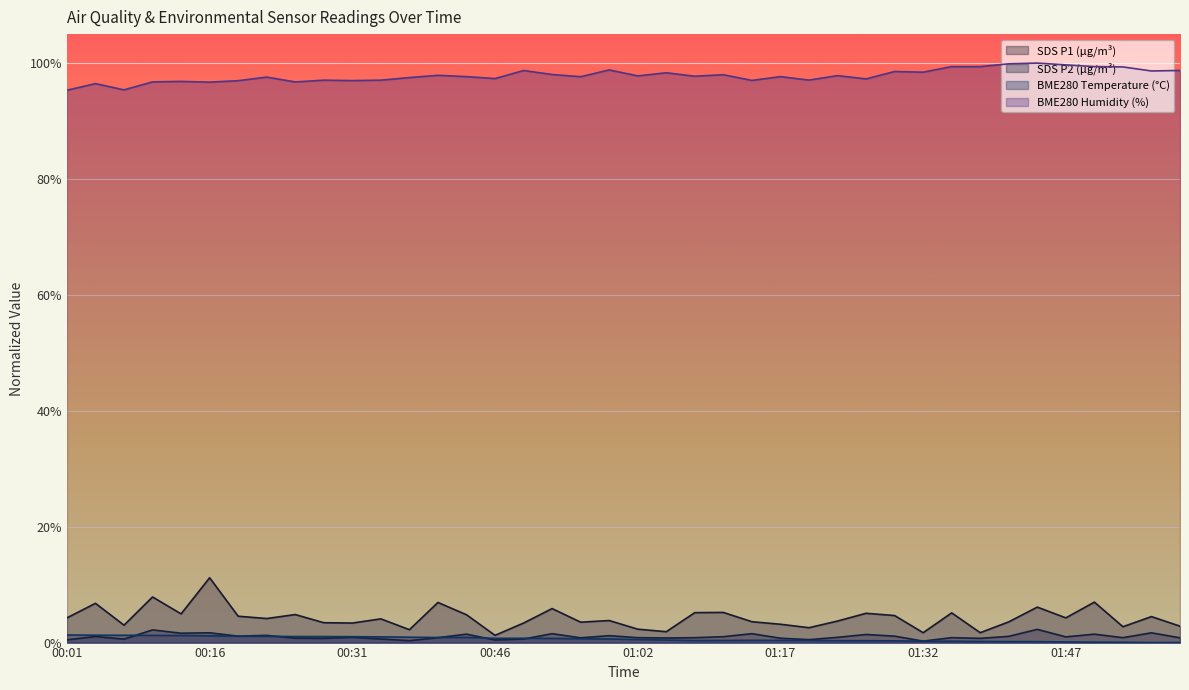

True or false: BME280_temperature has more than 0 points higher than both neighbors.

True